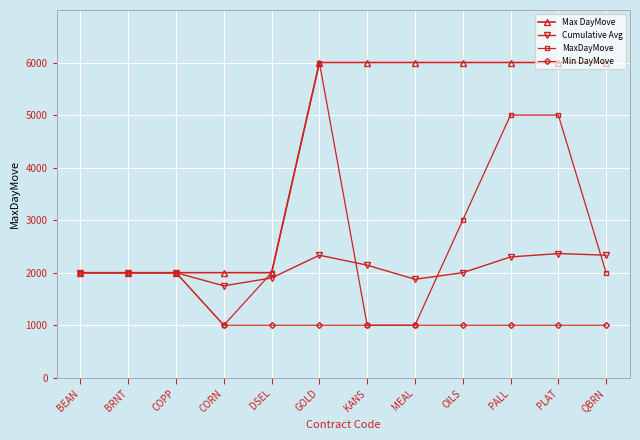

What is the label of the 4th point from the left?

CORN